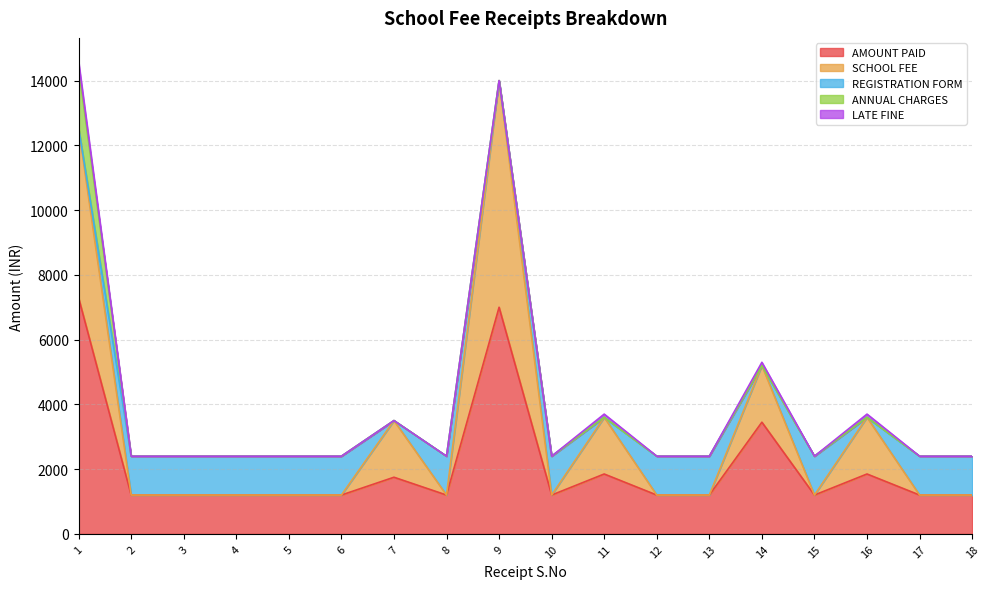

Which series has the largest total across all categories?

AMOUNT PAID